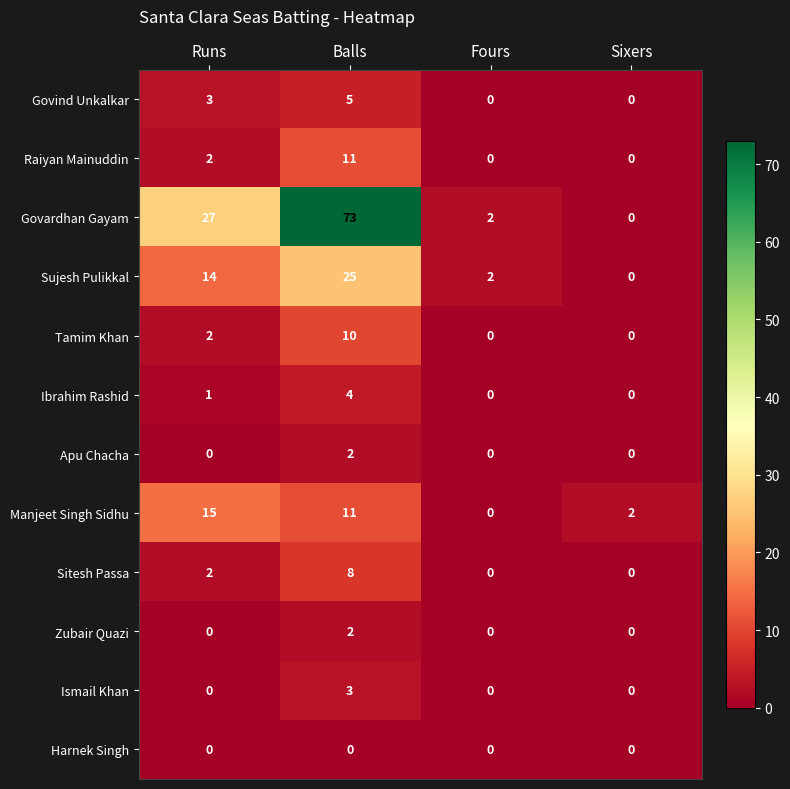

The Sitesh Passa series shows 3 at Fours. True or false?

False